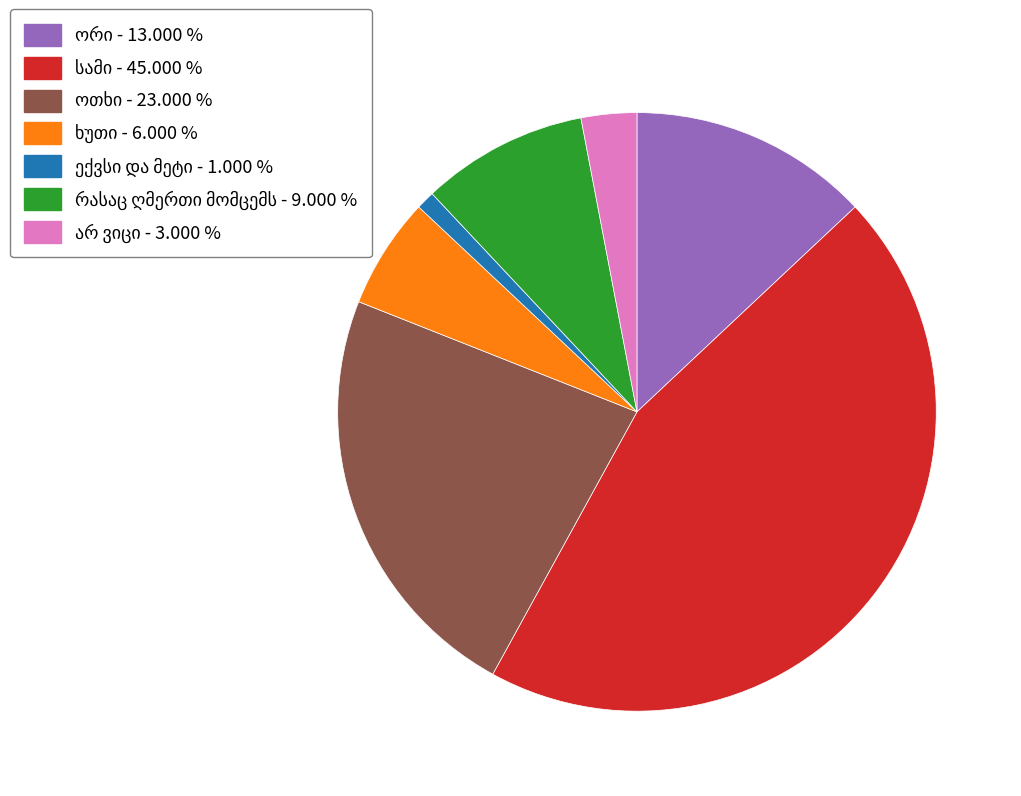

Is there any slice that represents more than half of the pie?

No